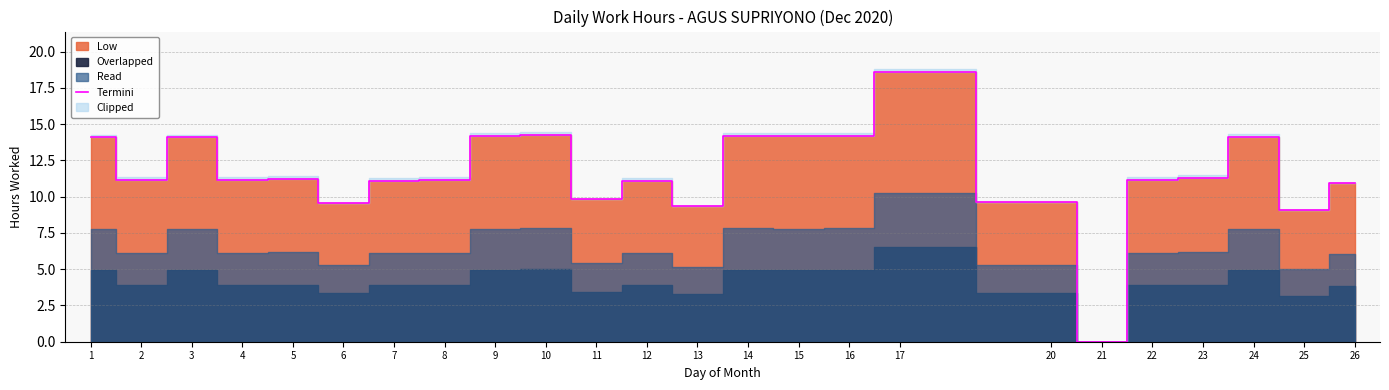

What is the average value?

11.7